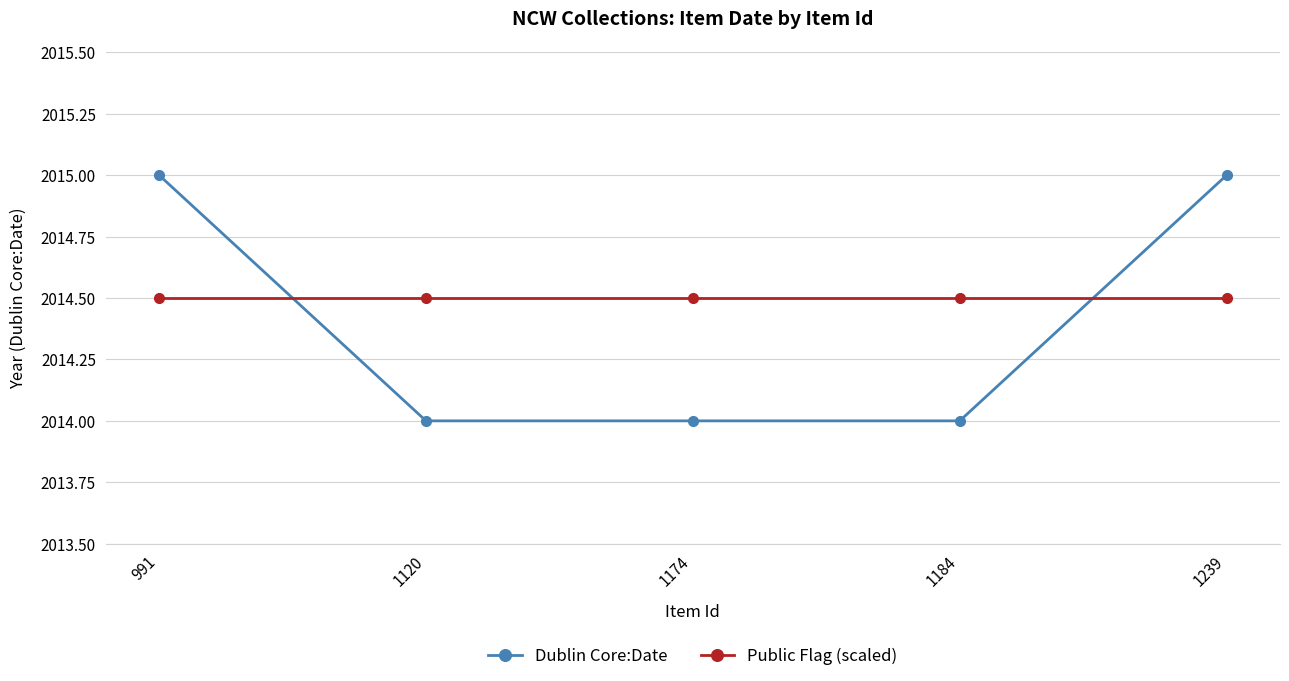

Reading left to right, what are all the values shown in this chart?

Dublin Core:Date: 991=2015.0	1120=2014.0	1174=2014.0	1184=2014.0	1239=2015.0
Public Flag (scaled): 991=2014.5	1120=2014.5	1174=2014.5	1184=2014.5	1239=2014.5